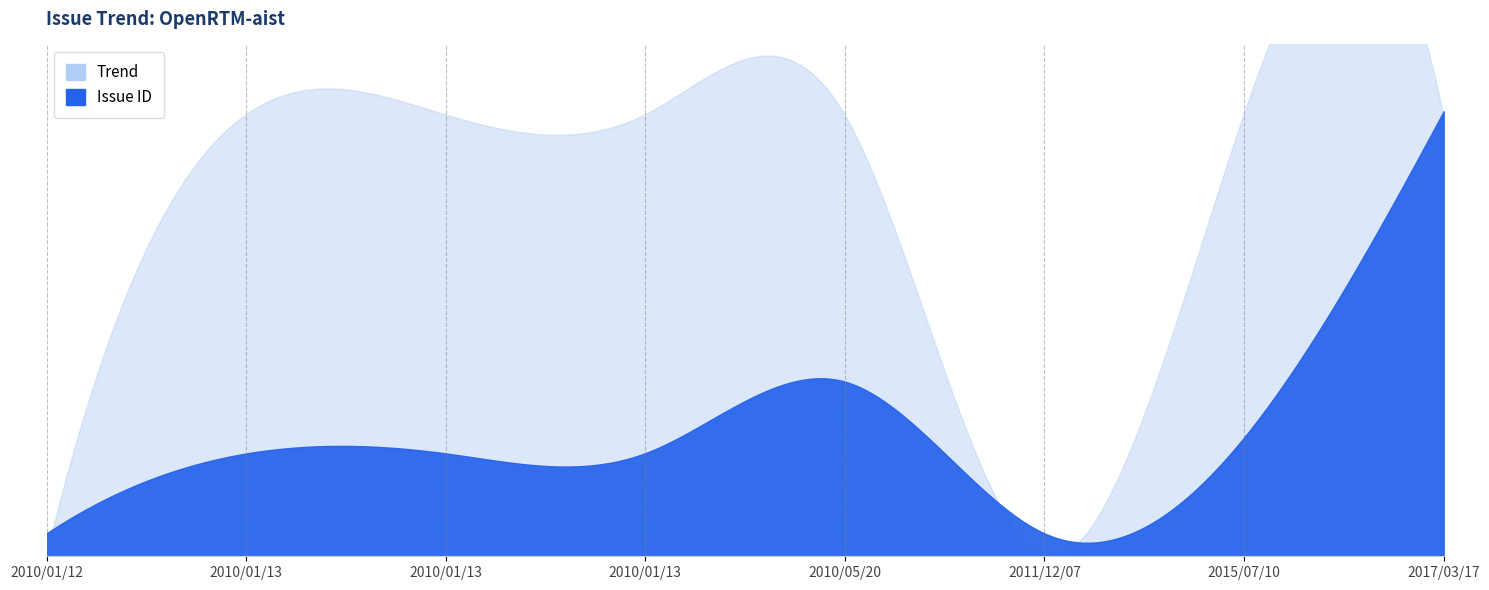

What is the sum of all Issue ID values?

9412